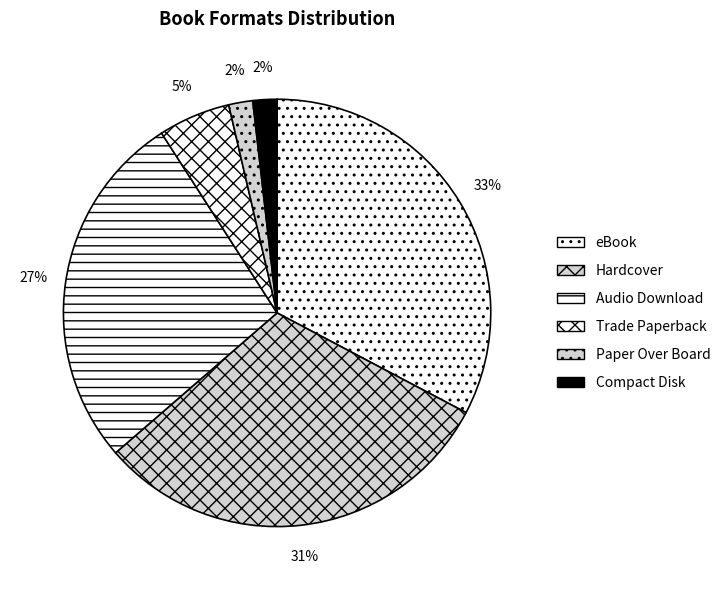

To the nearest percent, what percentage of the pie is Paper Over Board?

2%